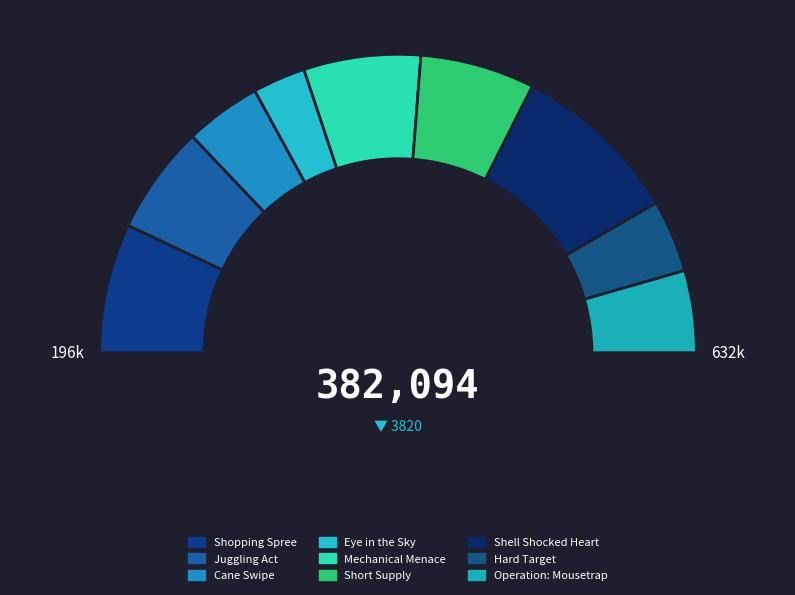

Is there any slice that represents more than half of the pie?

No